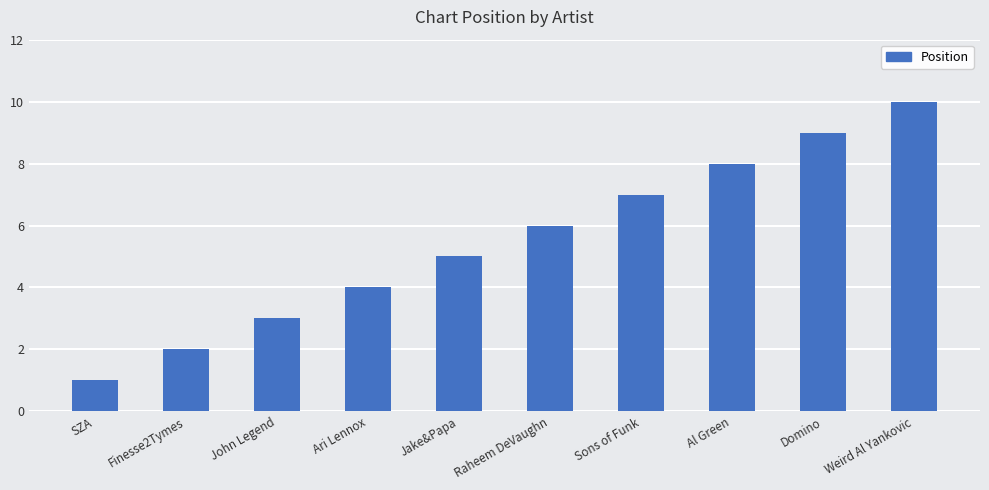

Which label corresponds to the largest value in the chart?

Weird Al Yankovic